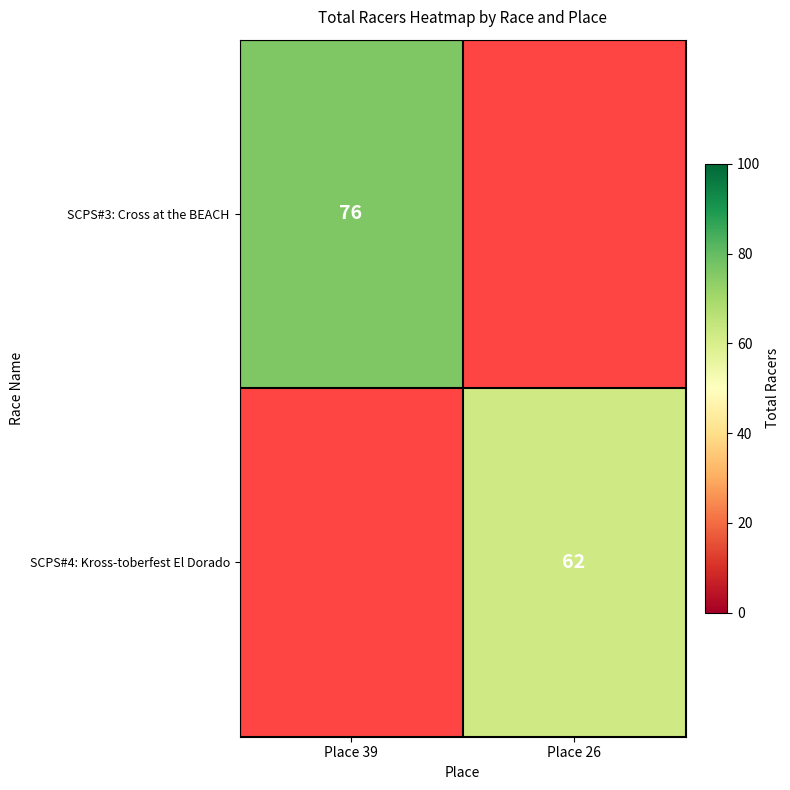

The SCPS#4: Kross-toberfest El Dorado series shows 86 at Place 26. True or false?

False